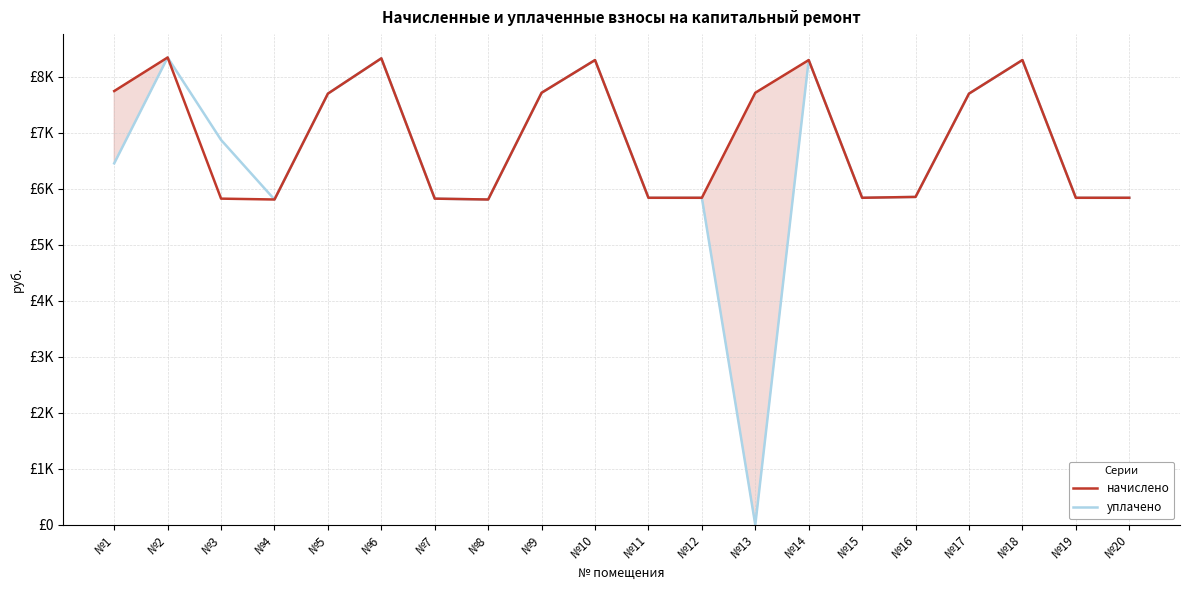

At which label does уплачено reach its minimum?

№13